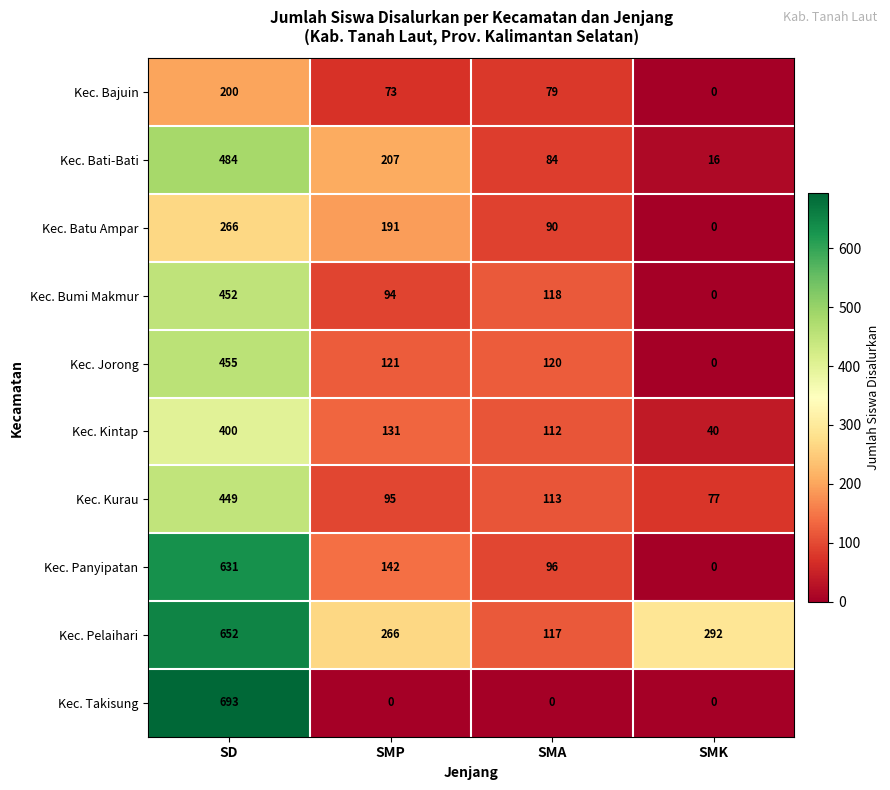

At how many categories does at least one series exceed 244?

3